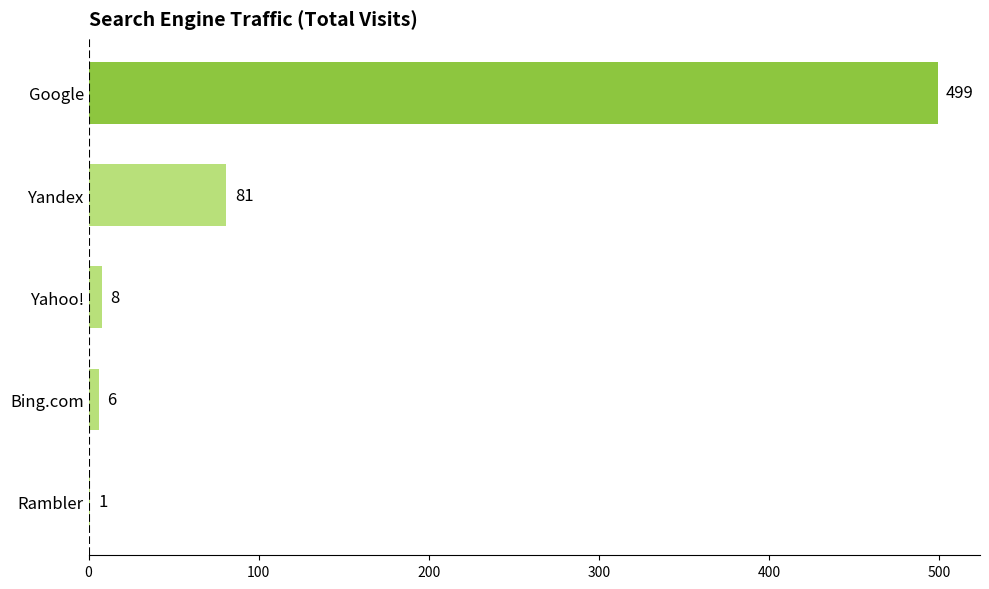

The value at Yandex is 81. True or false?

True